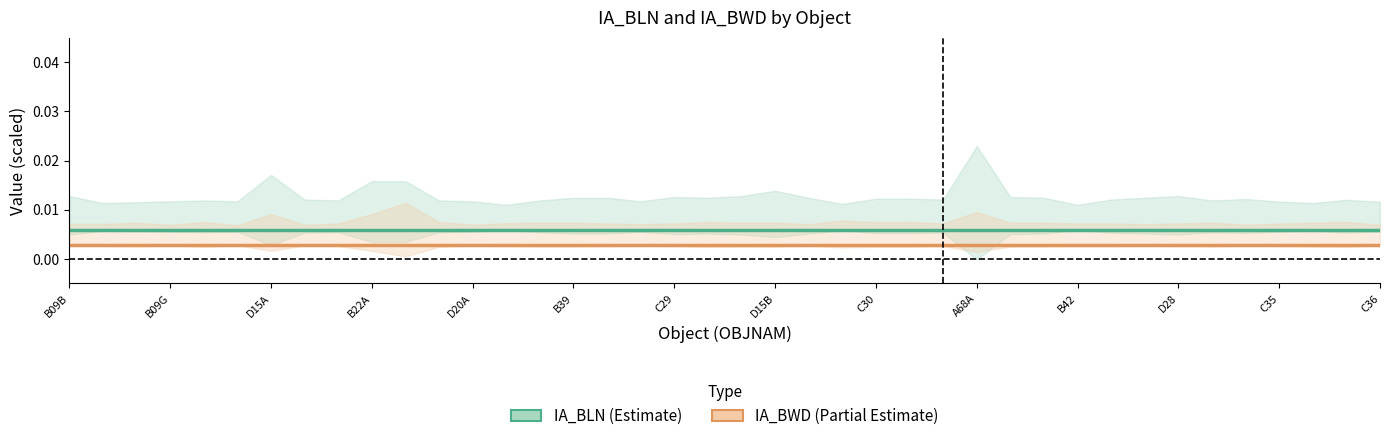

What position from the right is A68A?

13